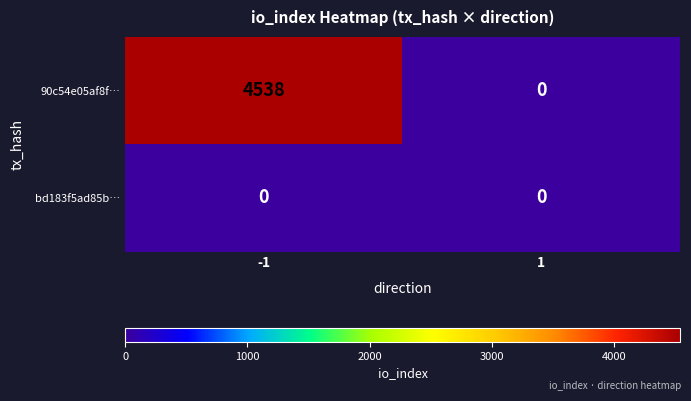

At which category is the sum across all series the highest?

-1